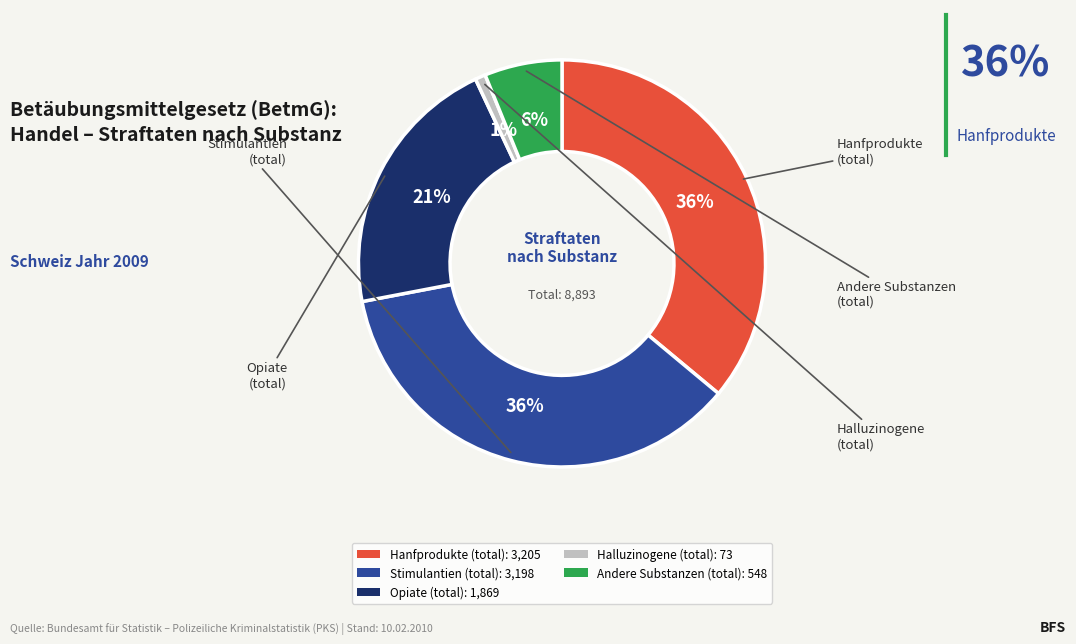

How much of the chart is everything except Andere Substanzen (total)?

93.8%